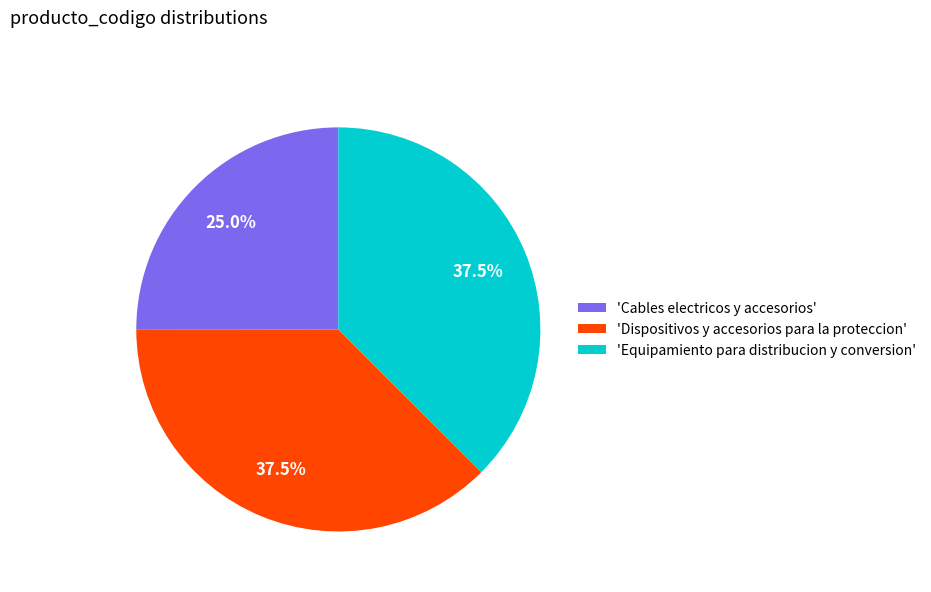

Combined, what portion of the pie is 'Equipamiento para distribucion y conversion' and 'Dispositivos y accesorios para la proteccion'?

75.0%